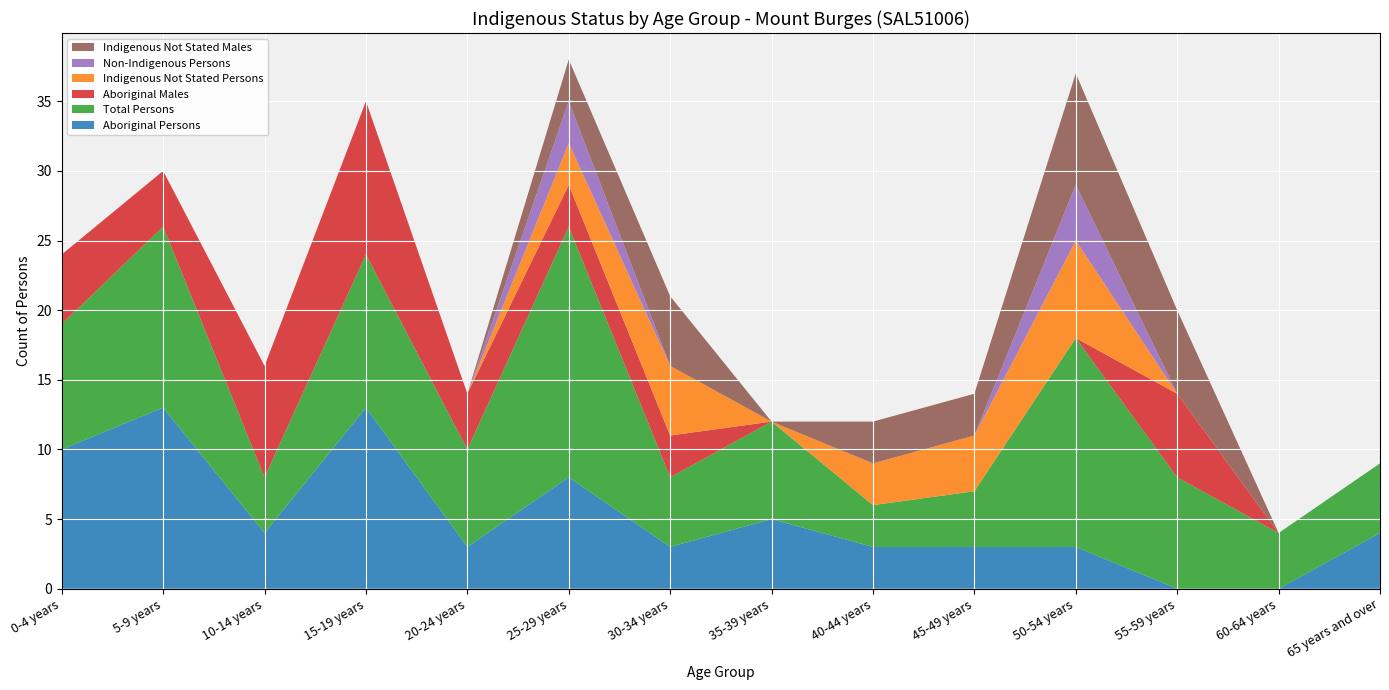

Reading left to right, extract all data points from this chart.

Aboriginal Persons: 0-4 years=10	5-9 years=13	10-14 years=4	15-19 years=13	20-24 years=3	25-29 years=8	30-34 years=3	35-39 years=5	40-44 years=3	45-49 years=3	50-54 years=3	55-59 years=0	60-64 years=0	65 years and over=4
Total Persons: 0-4 years=9	5-9 years=13	10-14 years=4	15-19 years=11	20-24 years=7	25-29 years=18	30-34 years=5	35-39 years=7	40-44 years=3	45-49 years=4	50-54 years=15	55-59 years=8	60-64 years=4	65 years and over=5
Aboriginal Males: 0-4 years=5	5-9 years=4	10-14 years=8	15-19 years=11	20-24 years=4	25-29 years=3	30-34 years=3	35-39 years=0	40-44 years=0	45-49 years=0	50-54 years=0	55-59 years=6	60-64 years=0	65 years and over=0
Indigenous Not Stated Persons: 0-4 years=0	5-9 years=0	10-14 years=0	15-19 years=0	20-24 years=0	25-29 years=3	30-34 years=5	35-39 years=0	40-44 years=3	45-49 years=4	50-54 years=7	55-59 years=0	60-64 years=0	65 years and over=0
Non-Indigenous Persons: 0-4 years=0	5-9 years=0	10-14 years=0	15-19 years=0	20-24 years=0	25-29 years=3	30-34 years=0	35-39 years=0	40-44 years=0	45-49 years=0	50-54 years=4	55-59 years=0	60-64 years=0	65 years and over=0
Indigenous Not Stated Males: 0-4 years=0	5-9 years=0	10-14 years=0	15-19 years=0	20-24 years=0	25-29 years=3	30-34 years=5	35-39 years=0	40-44 years=3	45-49 years=3	50-54 years=8	55-59 years=6	60-64 years=0	65 years and over=0